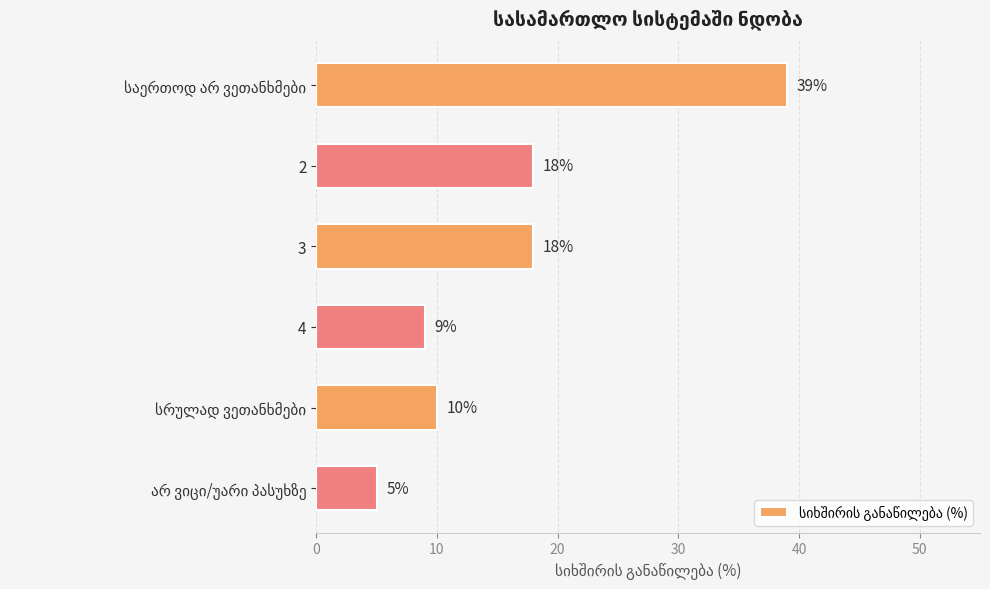

Is it true that the value at 3 is 29?

False